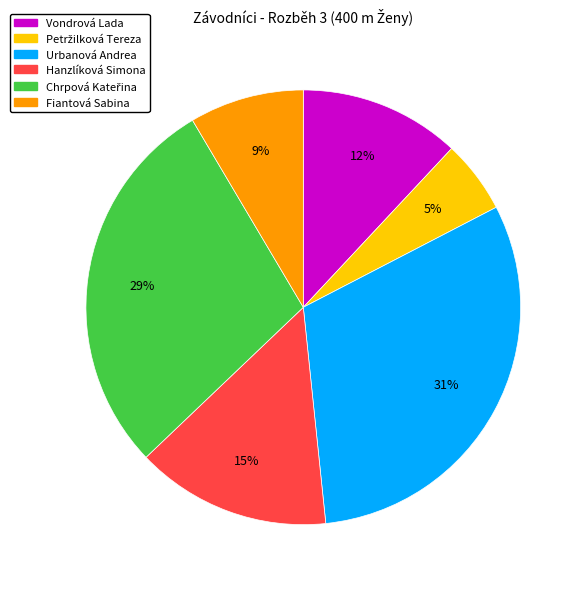

What is the largest slice in the pie chart?

Urbanová Andrea